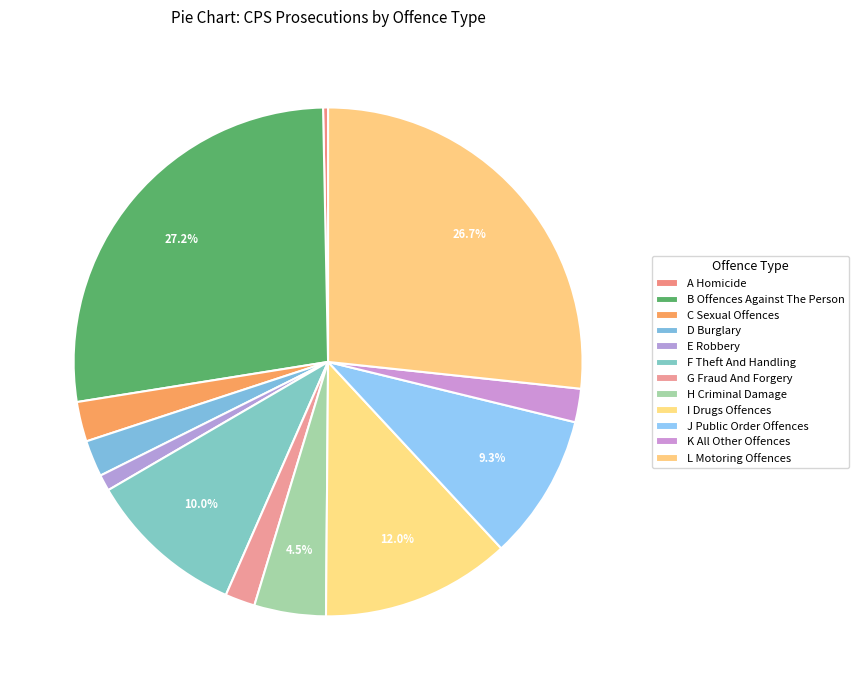

What percentage is the G Fraud And Forgery slice, to the nearest percent?

2%